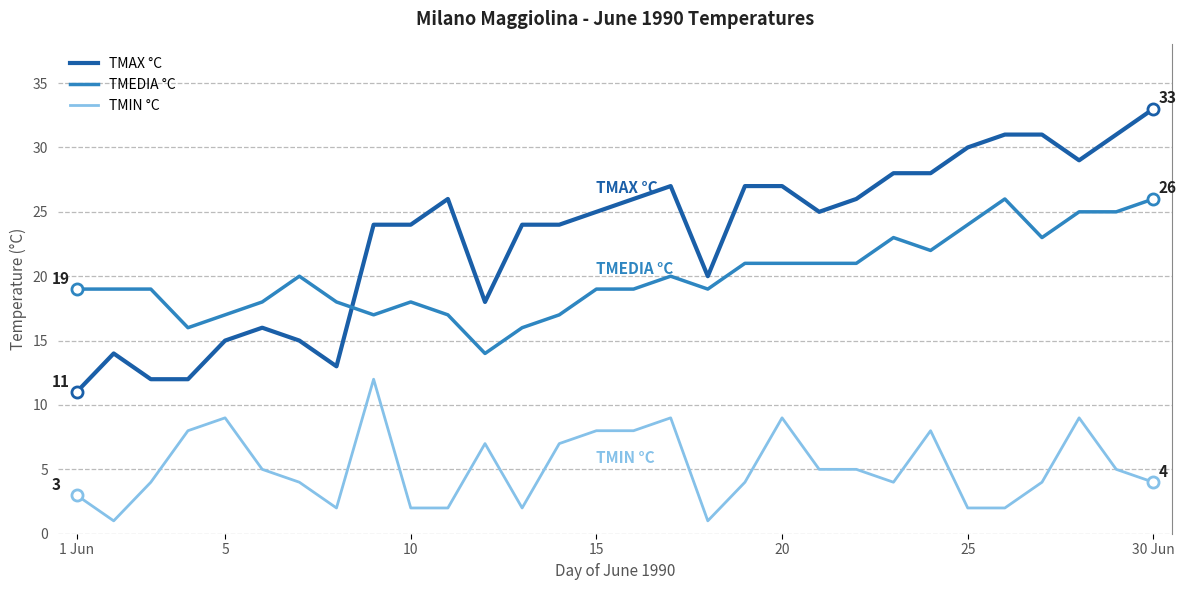

What is the difference between the maximum and minimum values in the TMAX °C series?

22